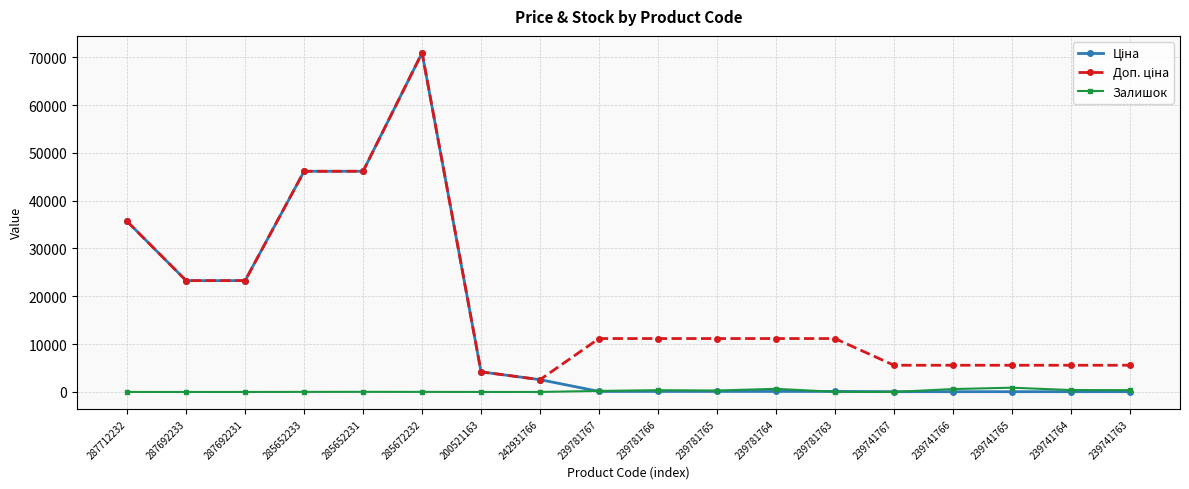

Is it true that Залишок equals 2.0 at 200521163?

True